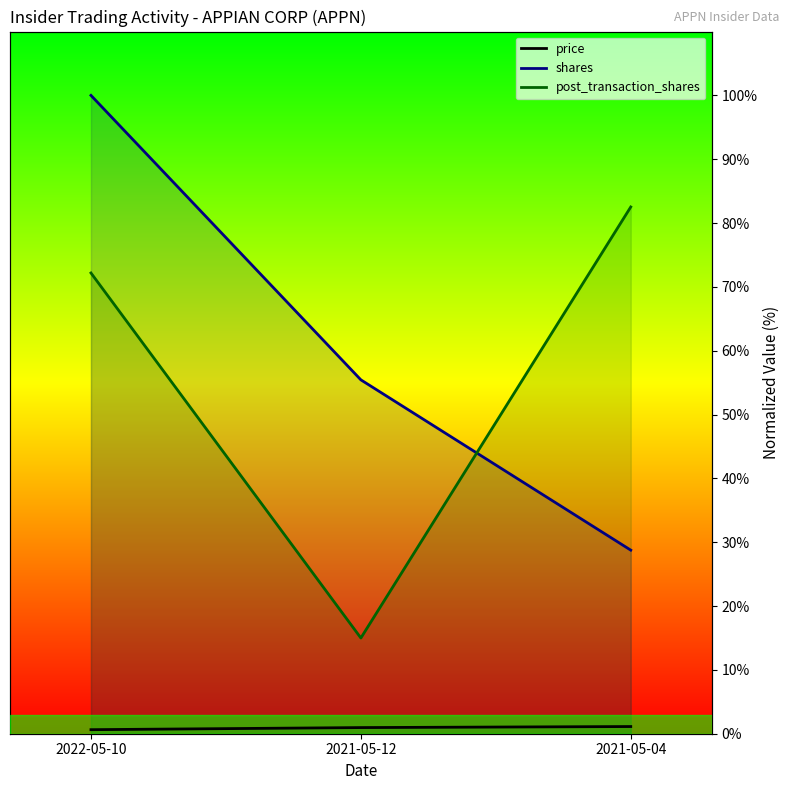

Reading left to right, transcribe all the data shown in this chart.

price: 0.6	1.0	1.1
shares: 100.0	55.4	28.8
post_transaction_shares: 72.2	15.0	82.5